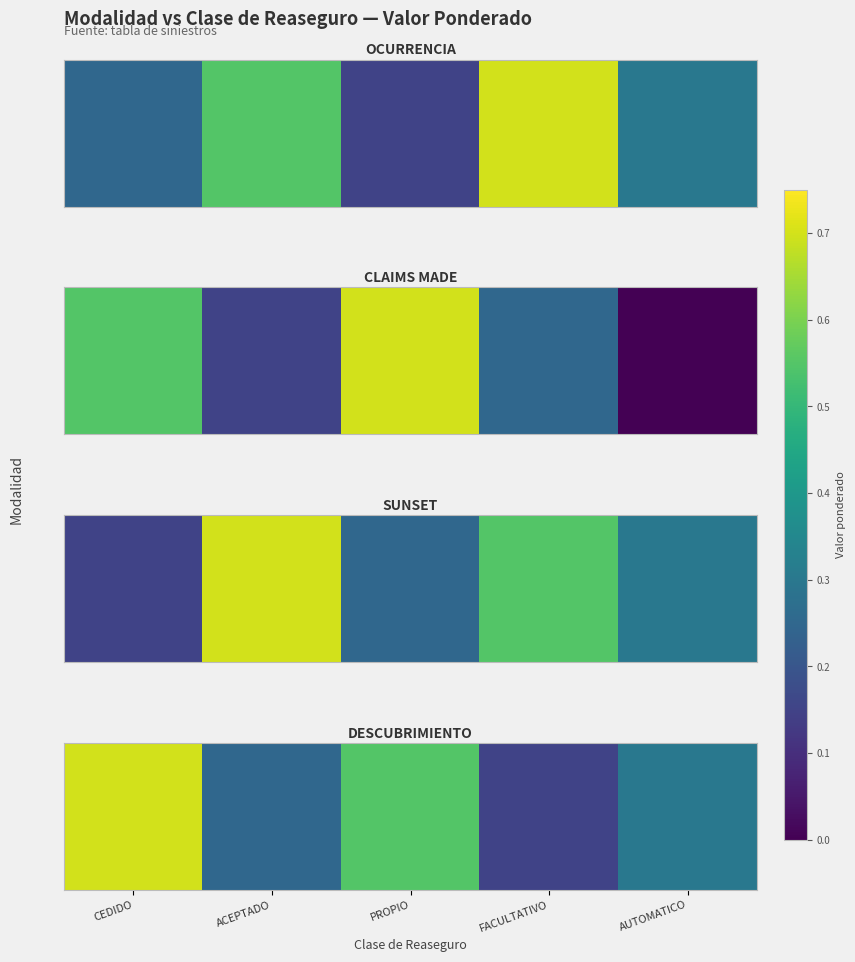

What is the approximate value at ACEPTADO?

0.2